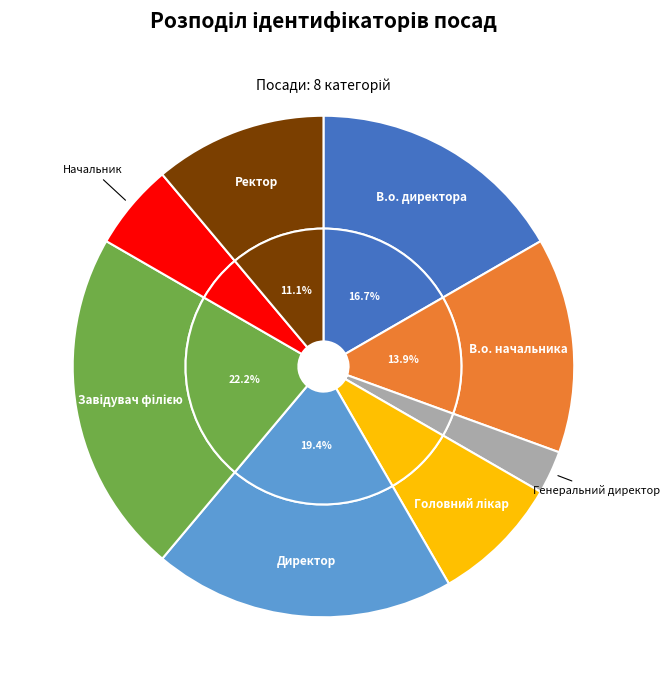

To the nearest percent, what percentage of the pie is В.о. начальника?

14%